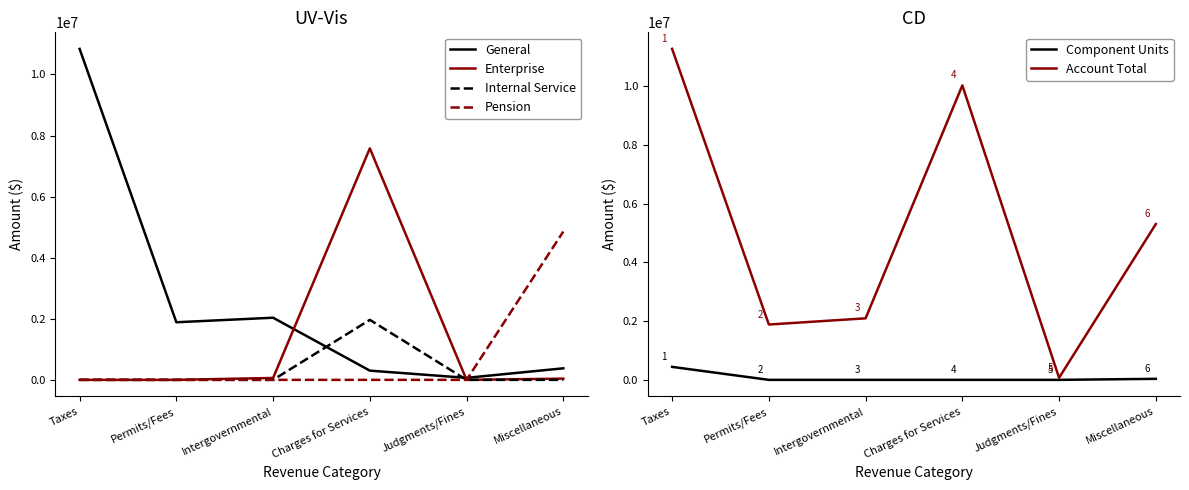

At which category is the sum across all series the highest?

Taxes